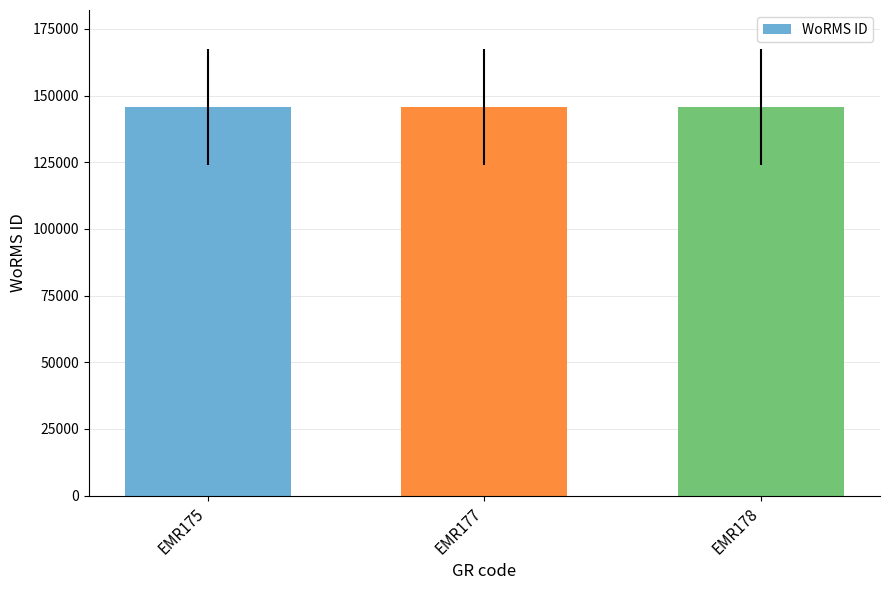

What is the ratio of the value at EMR178 to the value at EMR175?

1.0